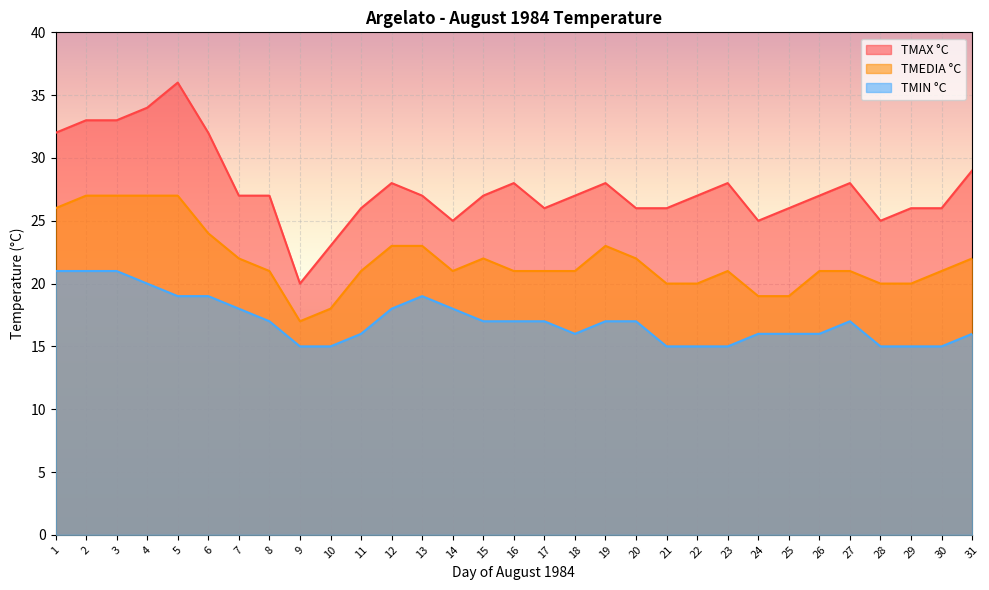

Count the TMEDIA °C values in the range 20 to 23.

21